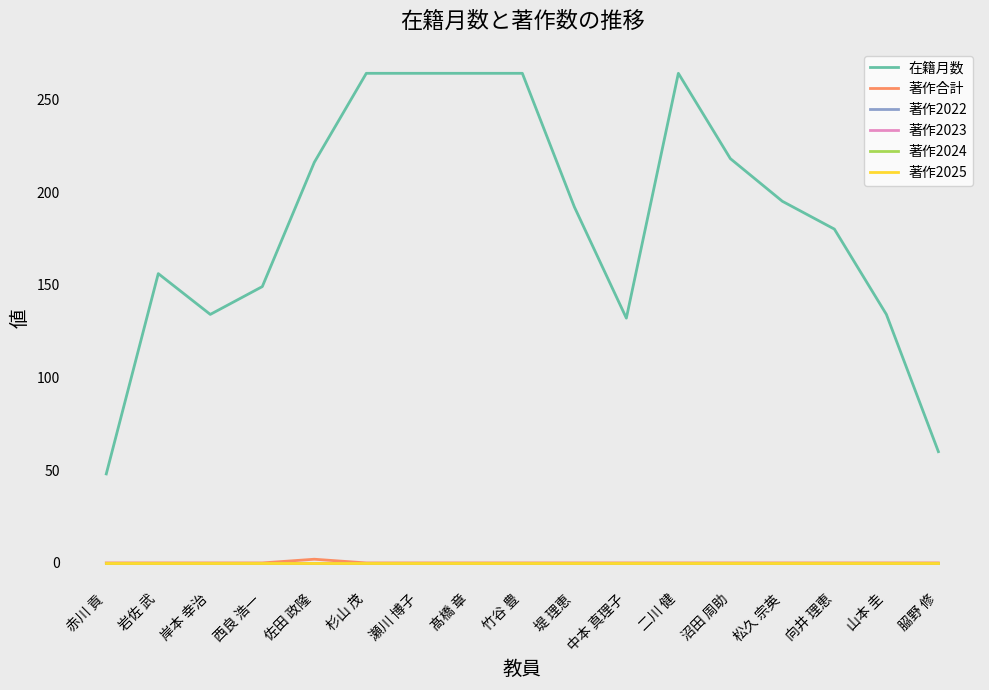

The 在籍月数 series shows 192 at 堤 理恵. True or false?

True